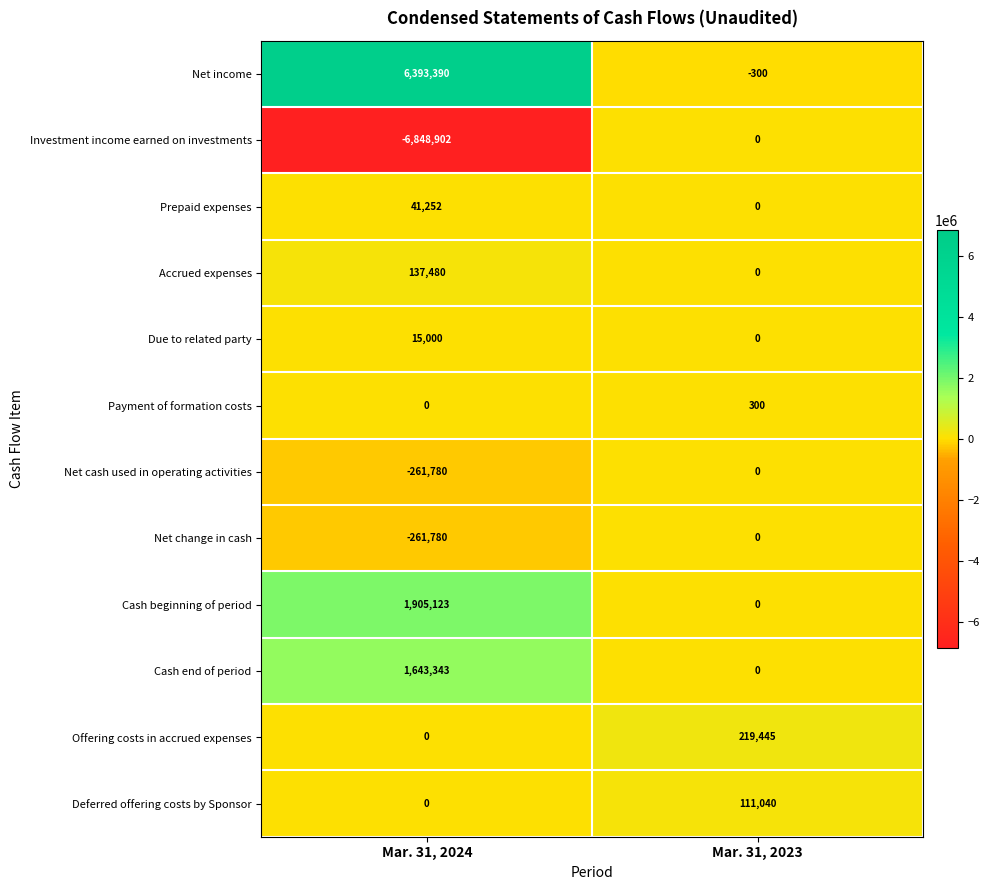

How many values in the Offering costs in accrued expenses series are below 219445?

1